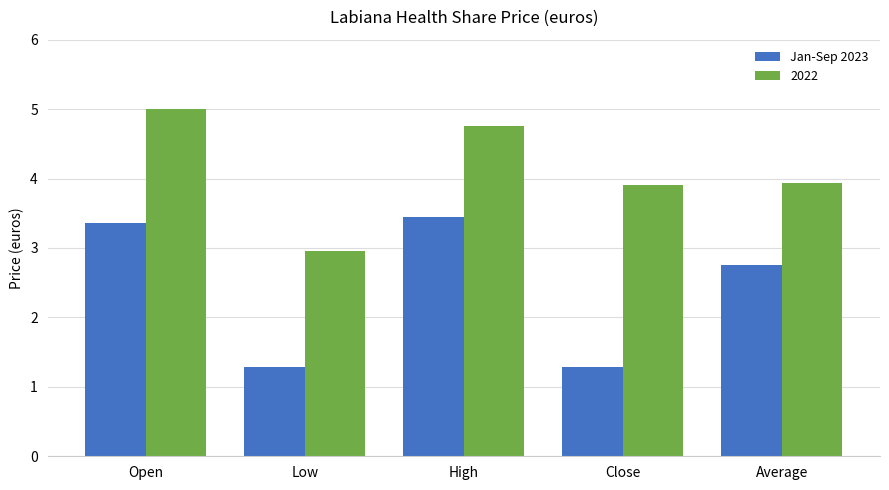

At Low, list the series in order from smallest to largest.

Jan-Sep 2023, 2022